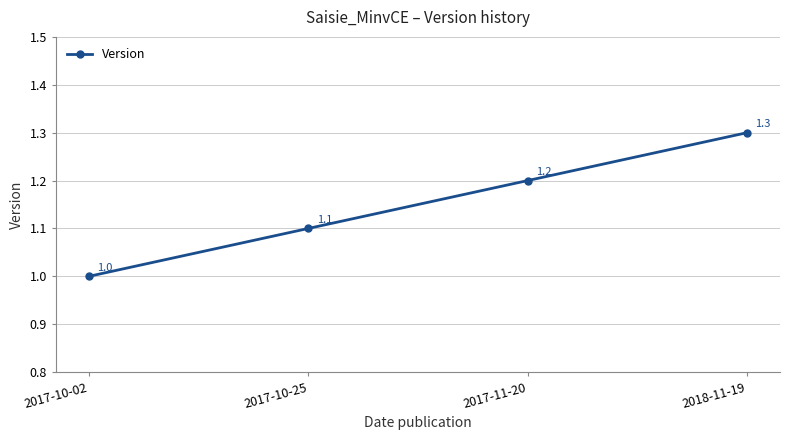

Count the number of categories in the chart.

4